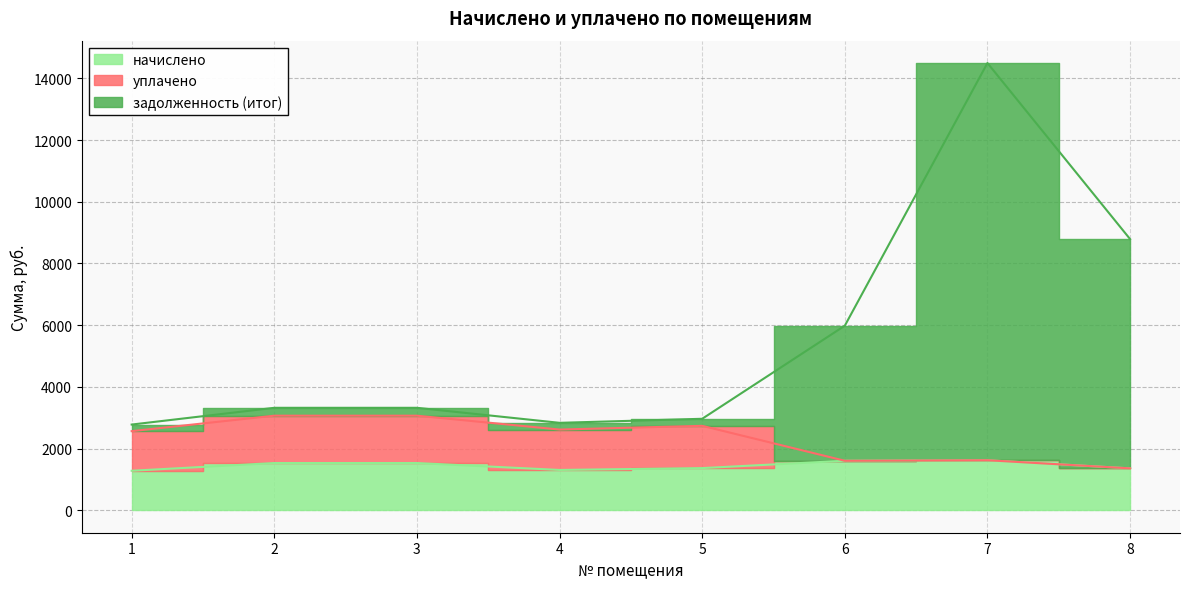

The value of задолженность (итог) at 2 is 755.5. True or false?

False